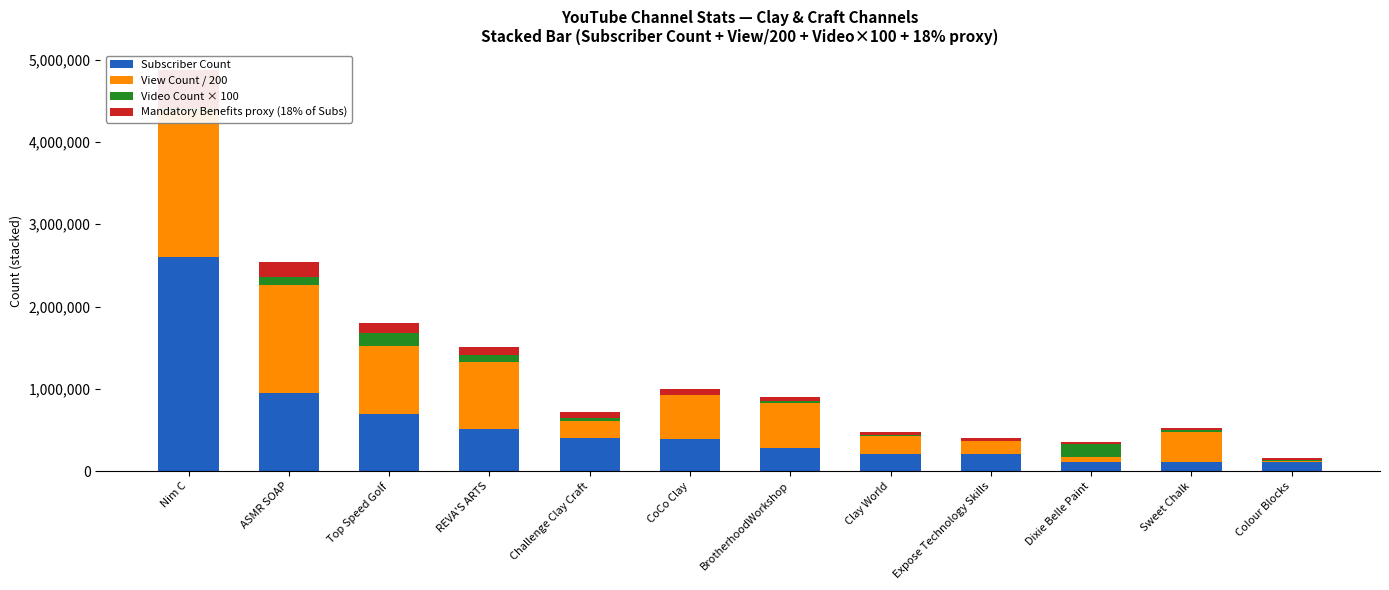

Reading left to right, transcribe all the data shown in this chart.

Subscriber Count: Nim C=2600000.0	ASMR SOAP=953000.0	Top Speed Golf=695000.0	REVA'S ARTS=506000.0	Challenge Clay Craft=404000.0	CoCo Clay=393000.0	BrotherhoodWorkshop=281000.0	Clay World=205000.0	Expose Technology Skills=203000.0	Dixie Belle Paint=112000.0	Sweet Chalk=108000.0	Colour Blocks=104000.0
View Count / 200: Nim C=1782414.4	ASMR SOAP=1312765.2	Top Speed Golf=820804.8	REVA'S ARTS=813994.4	Challenge Clay Craft=207840.2	CoCo Clay=526828.0	BrotherhoodWorkshop=551209.0	Clay World=220574.7	Expose Technology Skills=159164.8	Dixie Belle Paint=60161.1	Sweet Chalk=362837.4	Colour Blocks=13556.3
Video Count × 100: Nim C=25000.0	ASMR SOAP=98700.0	Top Speed Golf=157300.0	REVA'S ARTS=96700.0	Challenge Clay Craft=31600.0	CoCo Clay=5000.0	BrotherhoodWorkshop=16500.0	Clay World=13100.0	Expose Technology Skills=8600.0	Dixie Belle Paint=161000.0	Sweet Chalk=26900.0	Colour Blocks=18300.0
Mandatory Benefits proxy (18% of Subs): Nim C=468000.0	ASMR SOAP=171540.0	Top Speed Golf=125100.0	REVA'S ARTS=91080.0	Challenge Clay Craft=72720.0	CoCo Clay=70740.0	BrotherhoodWorkshop=50580.0	Clay World=36900.0	Expose Technology Skills=36540.0	Dixie Belle Paint=20160.0	Sweet Chalk=19440.0	Colour Blocks=18720.0